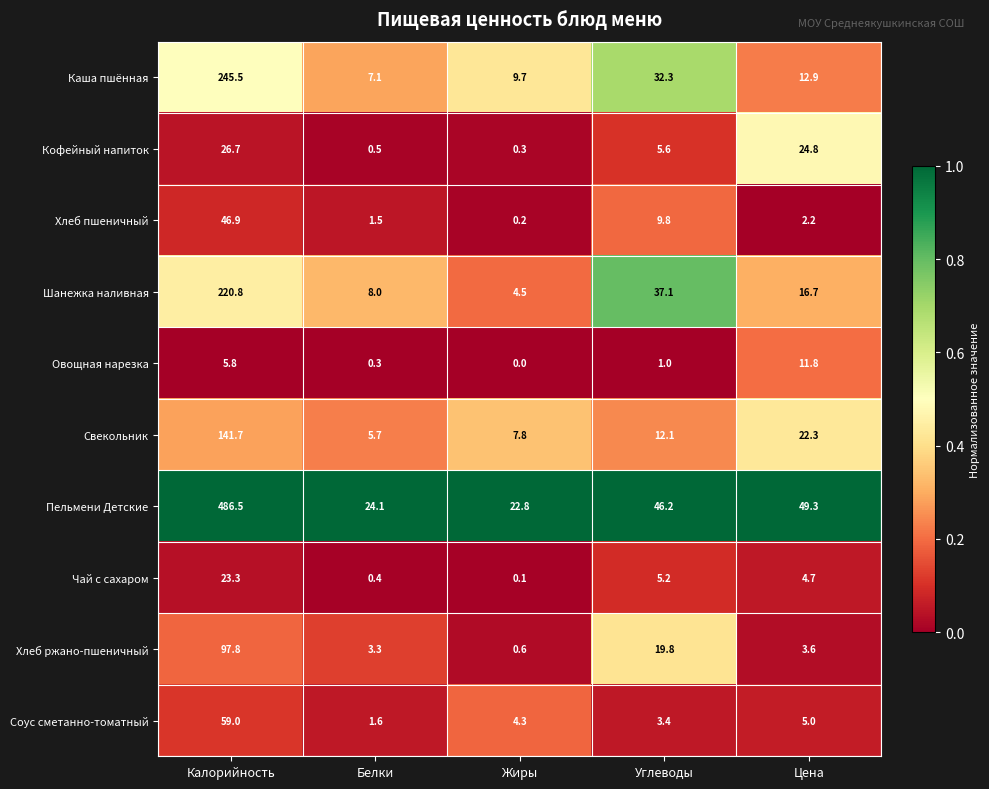

Which series has the largest range (max minus min)?

Пельмени Детские